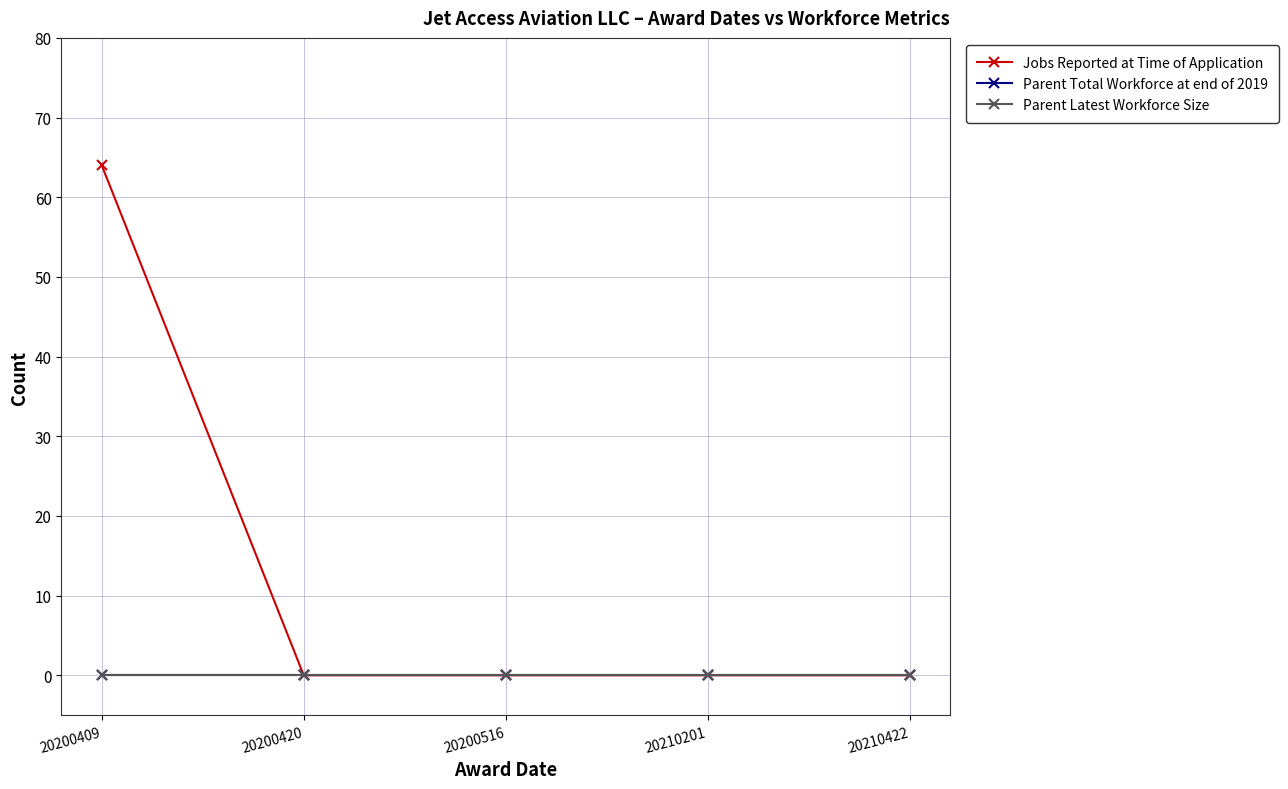

At 20200409, list the series in order from smallest to largest.

Parent Total Workforce at end of 2019, Parent Latest Workforce Size, Jobs Reported at Time of Application